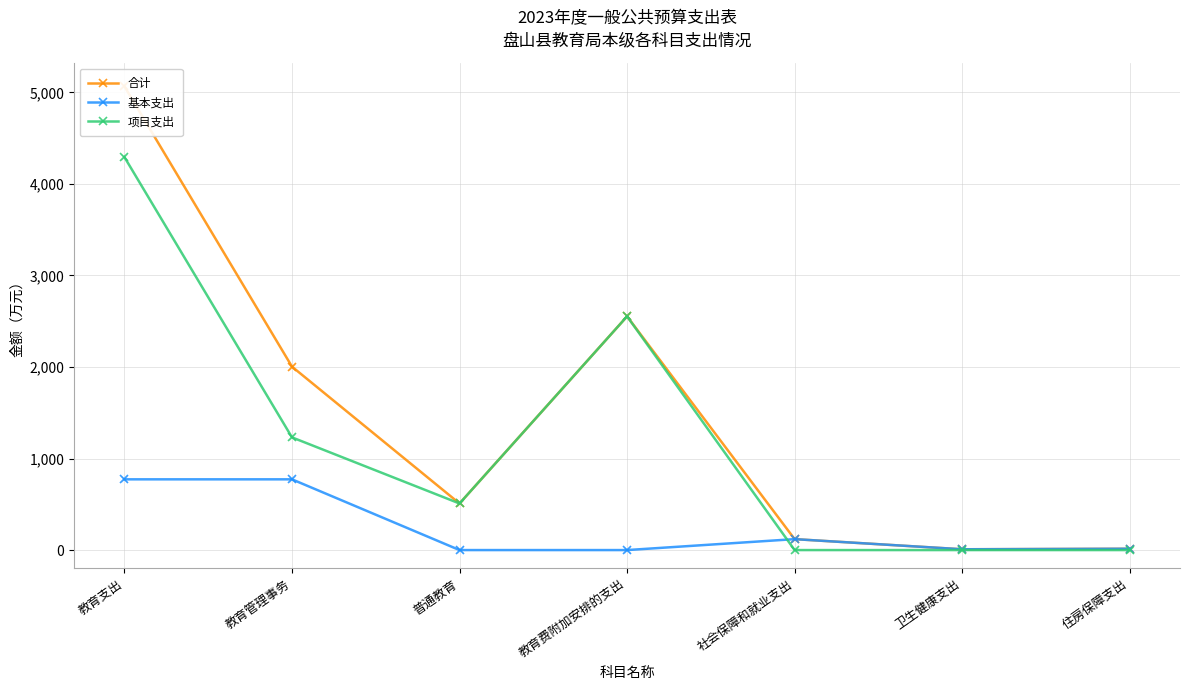

Count the 项目支出 values in the range 0 to 2553.

6